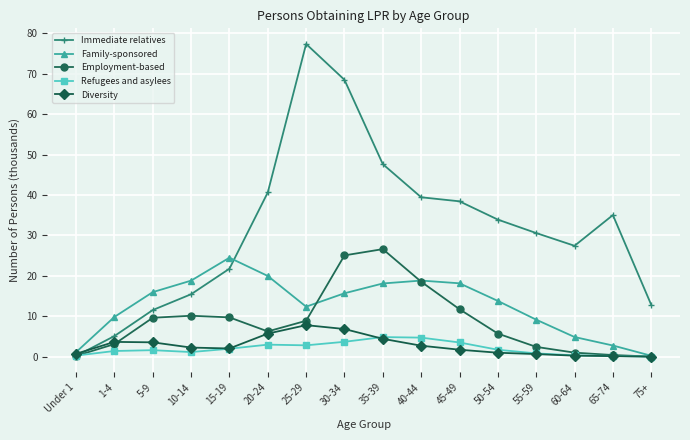

Where does the Immediate relatives series first go above 33?

20-24